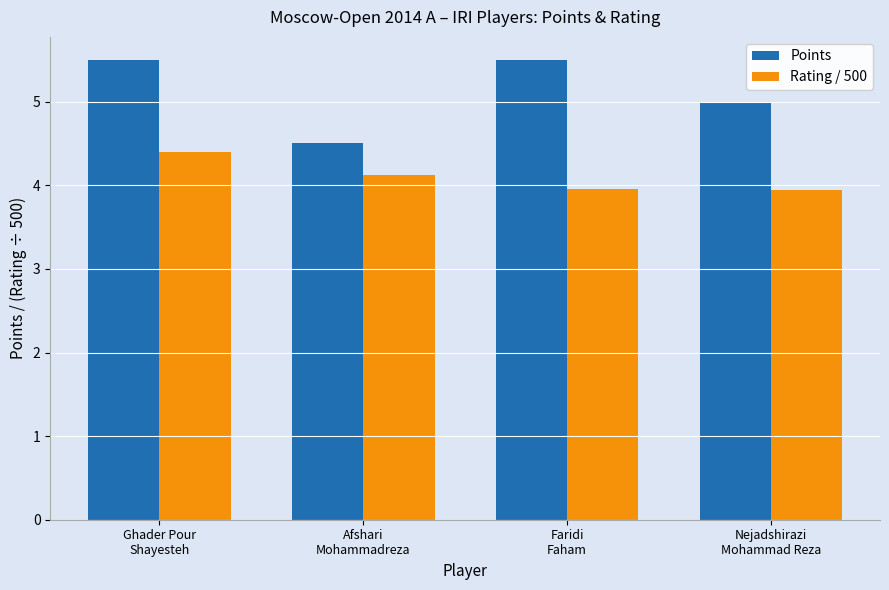

How many categories are shown in the chart?

4